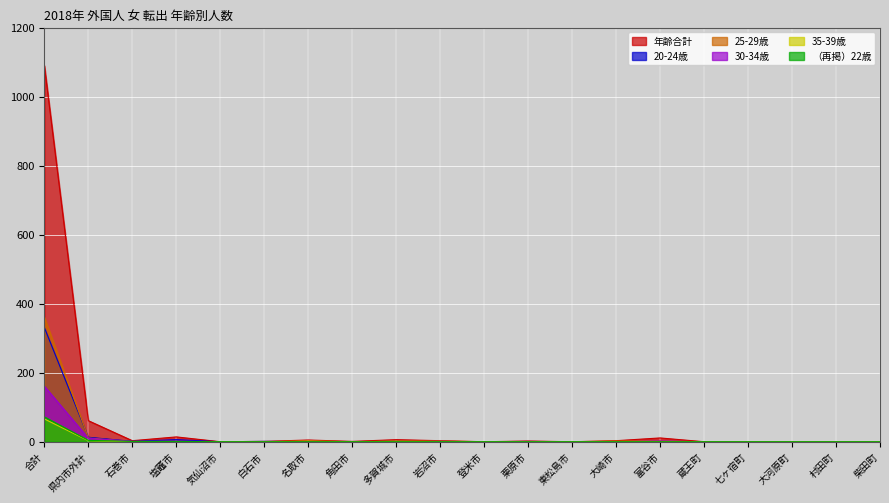

Does the chart display data point markers on the line(s)?

No